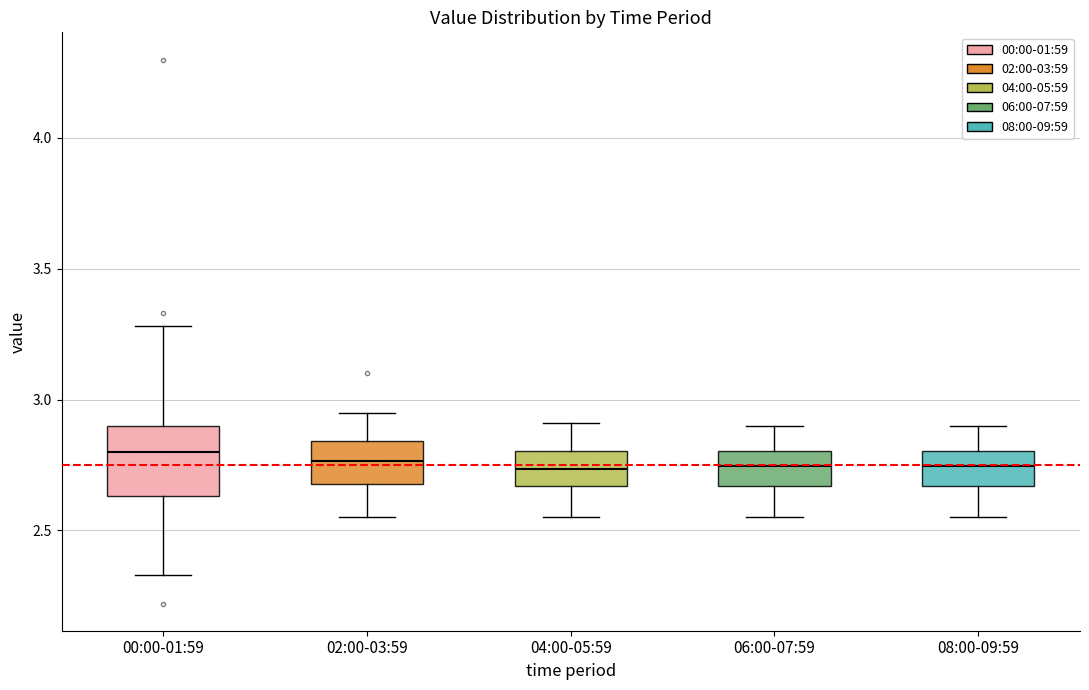

Reading left to right, transcribe this box plot: for each box, give where its median line is, the range the box spans, and where its two whiskers end, as read against the y-axis. The values are not printed on the chart, so give them approximately, as read against the axis.

00:00-01:59: median 2.80, box 2.65 to 2.90, whiskers 2.35 to 3.30
02:00-03:59: median 2.75, box 2.70 to 2.85, whiskers 2.55 to 2.95
04:00-05:59: median 2.75, box 2.65 to 2.80, whiskers 2.55 to 2.90
06:00-07:59: median 2.75, box 2.65 to 2.80, whiskers 2.55 to 2.90
08:00-09:59: median 2.75, box 2.65 to 2.80, whiskers 2.55 to 2.90